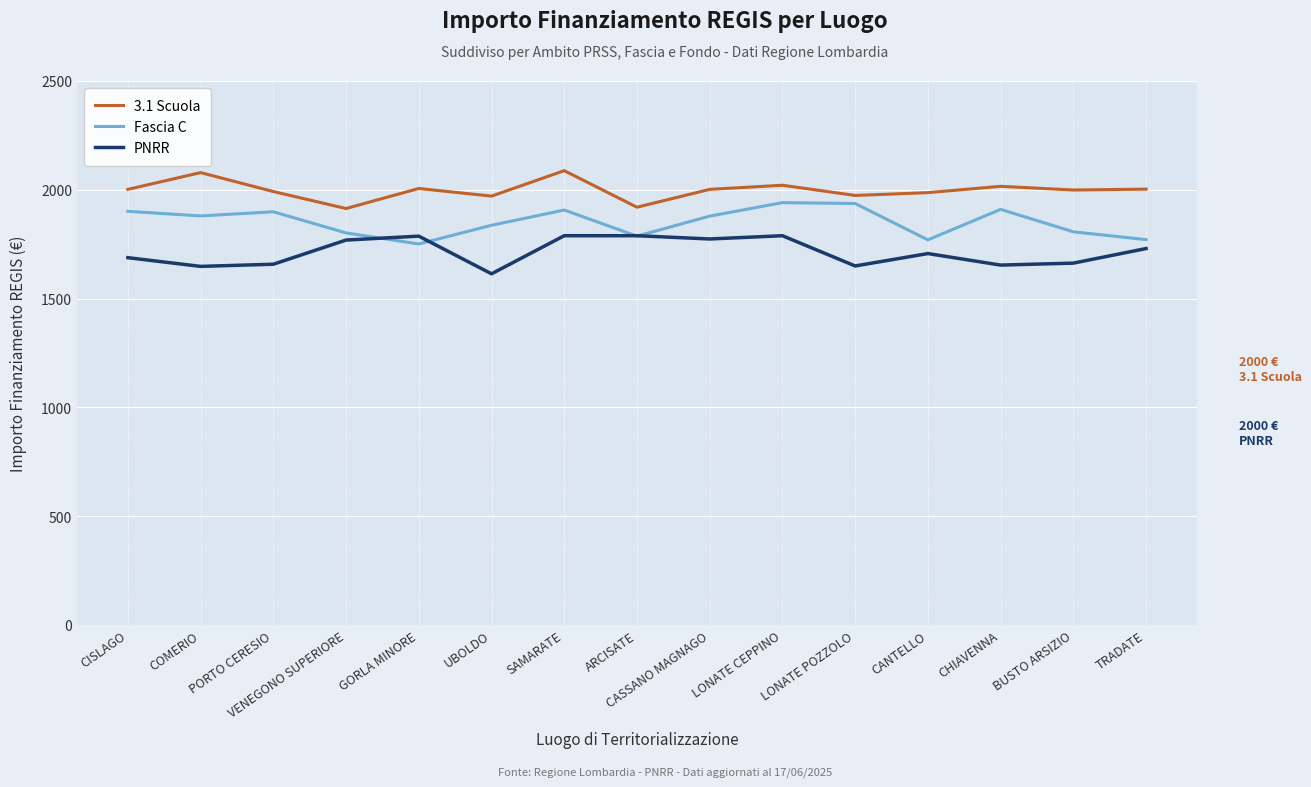

What is the greatest value displayed?

2088